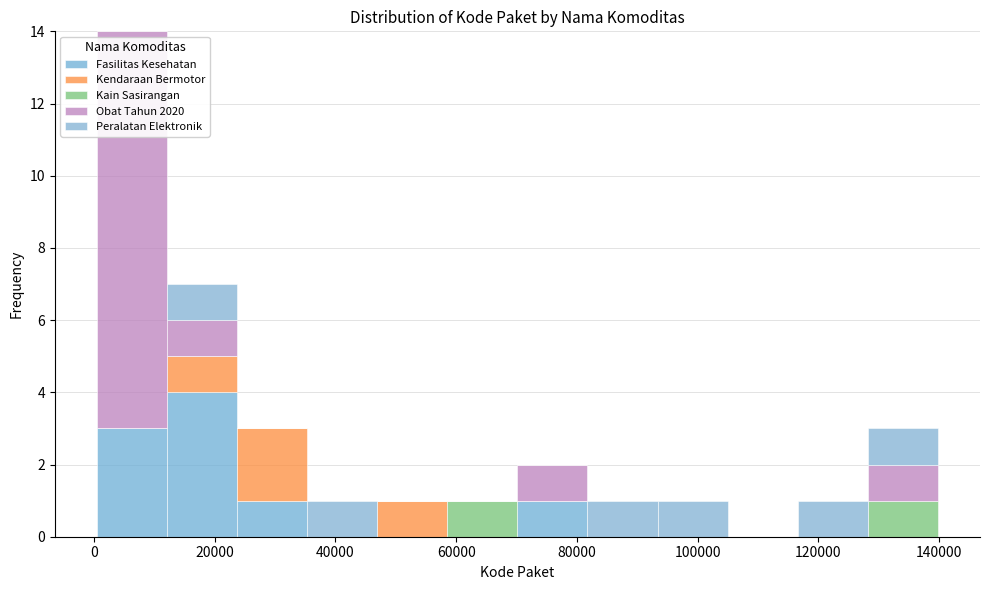

Which range on the x-axis has the tallest stacked bar (by total height)?

0 to 12000